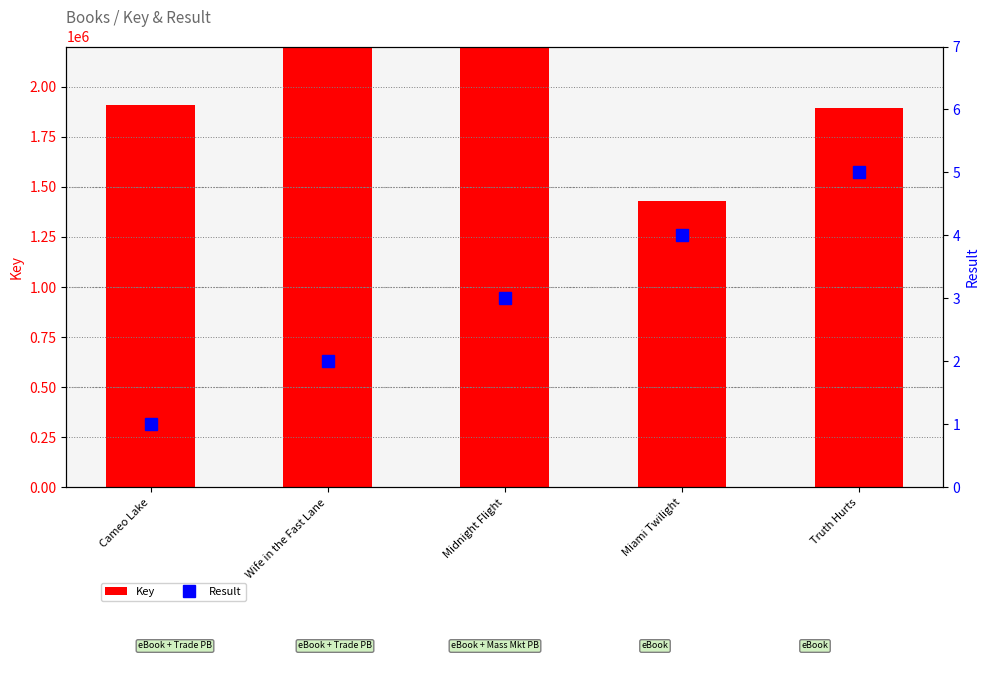

Rank the series at Midnight Flight from lowest to highest value.

Result, Key